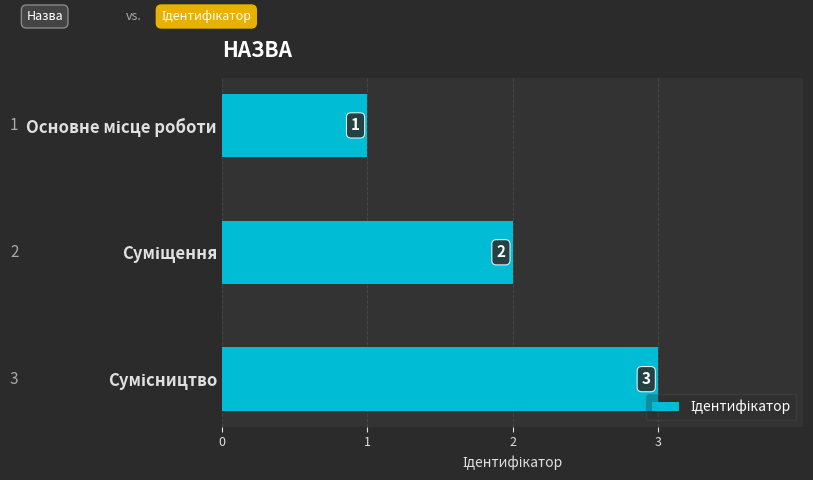

What is the average value?

2